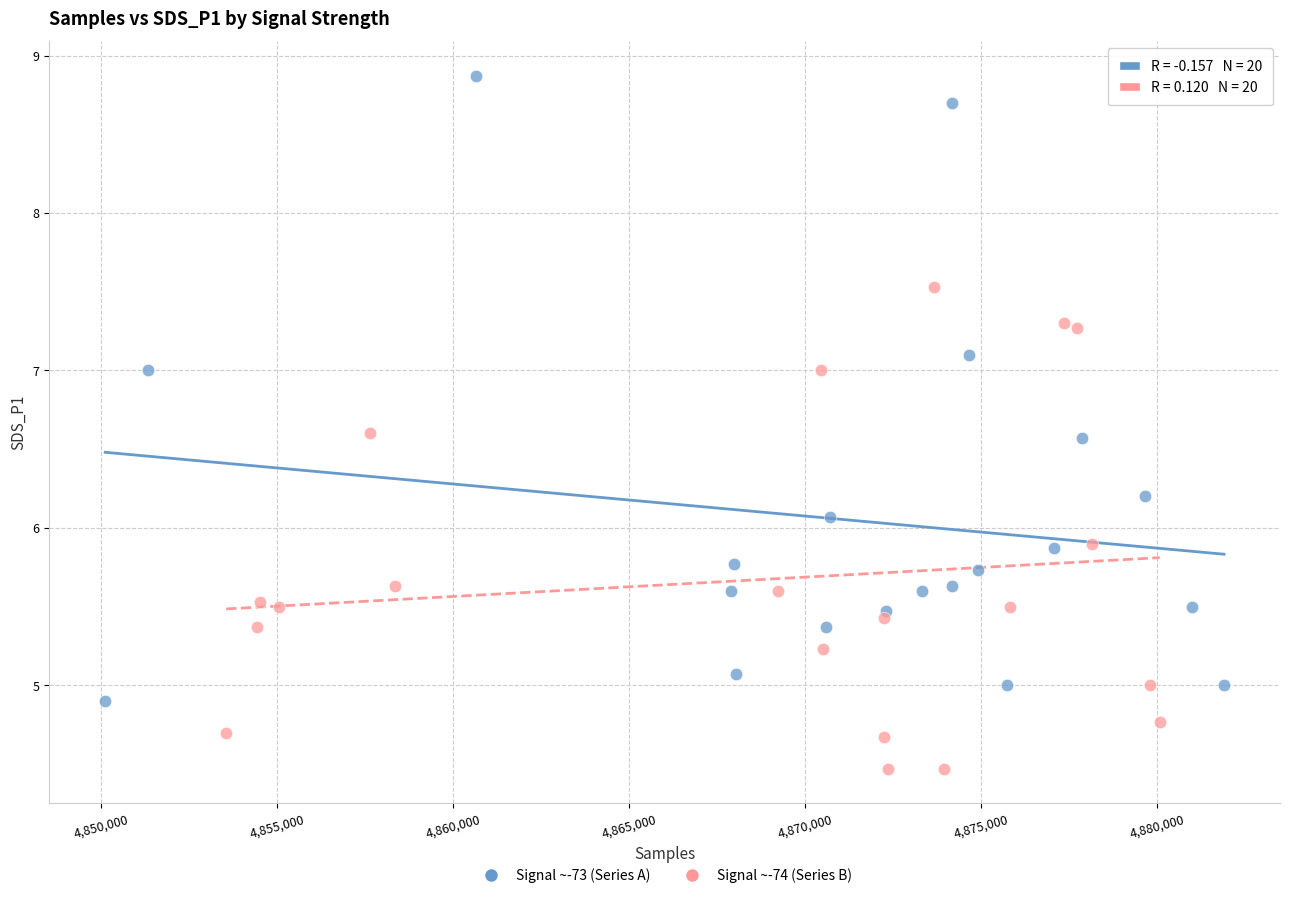

What are all the series names shown in the legend?

Signal ~-73 (Series A), Signal ~-74 (Series B)